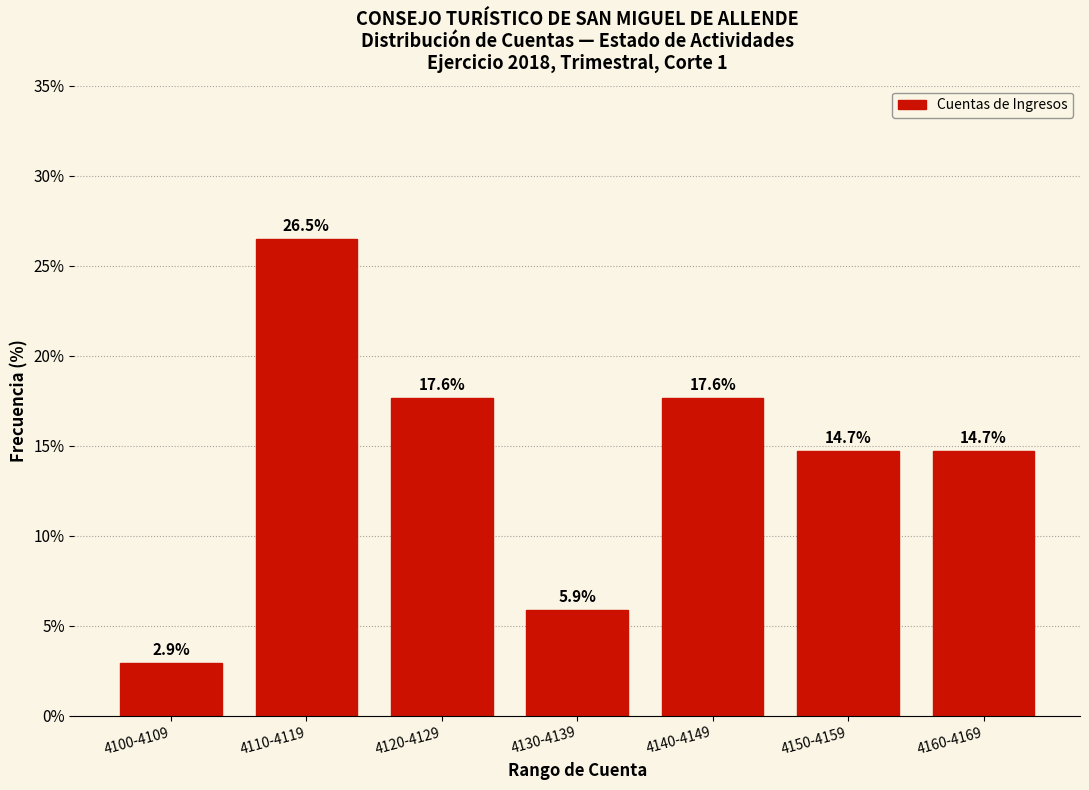

Reading left to right, what are all the values shown in this chart?

4100-4109=2.9	4110-4119=26.5	4120-4129=17.6	4130-4139=5.9	4140-4149=17.6	4150-4159=14.7	4160-4169=14.7